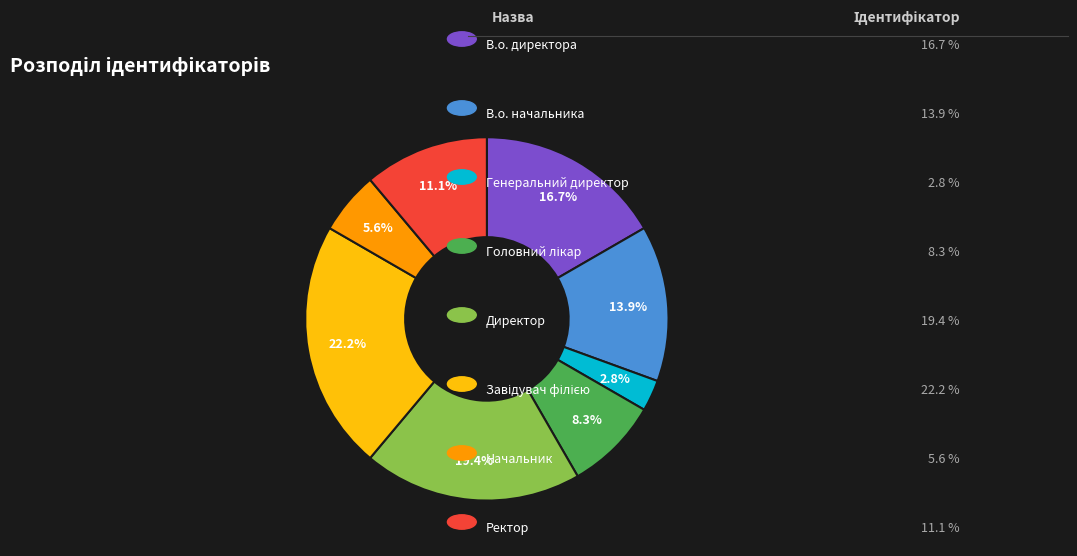

Does any single category account for the majority?

No